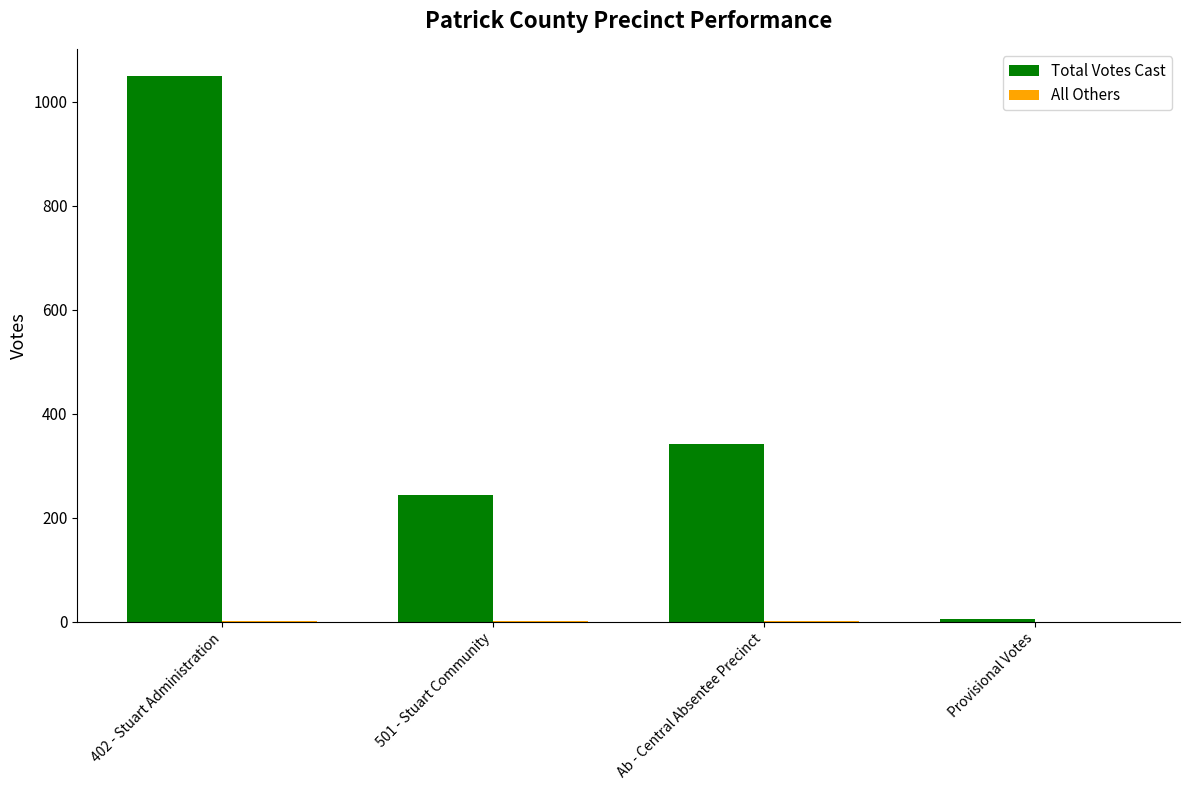

What is the sum of all Total Votes Cast values?

1639